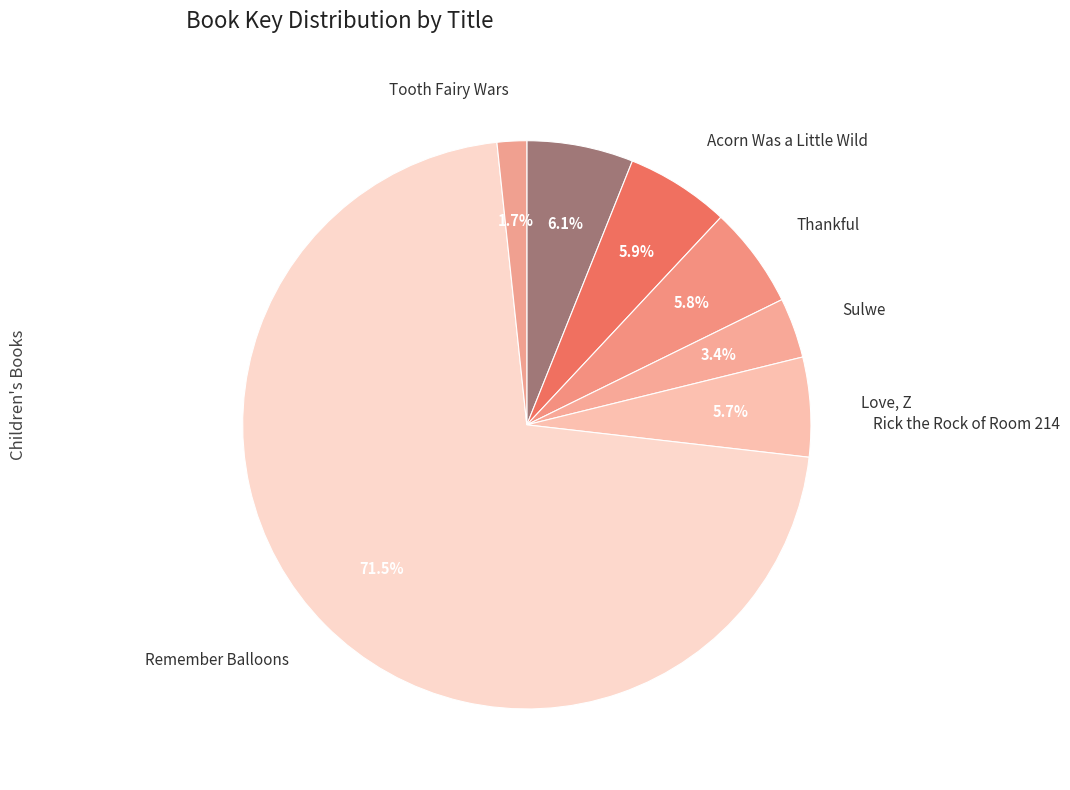

How many segments does this pie chart have?

7